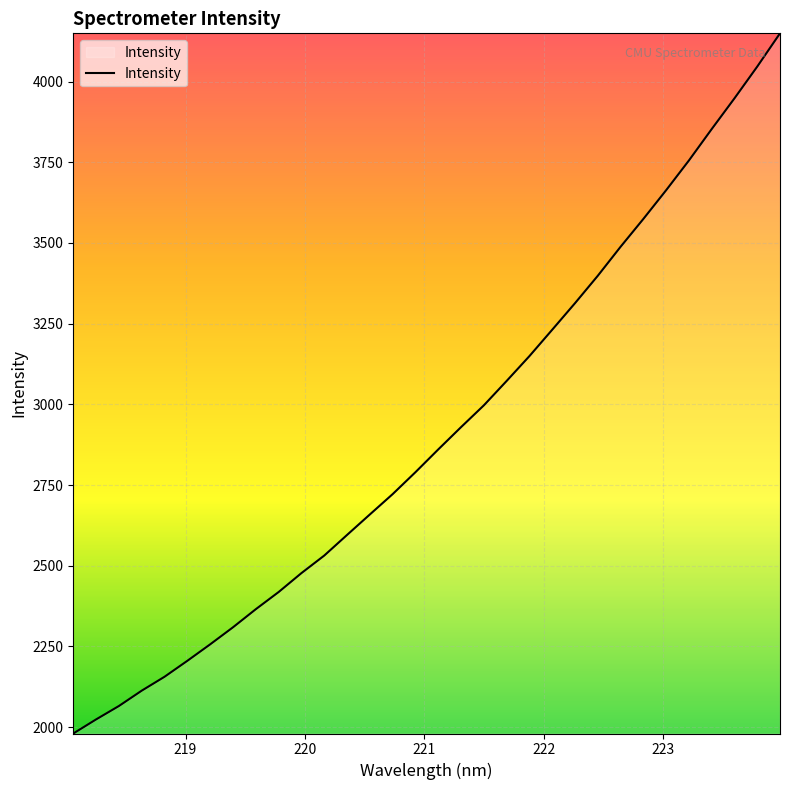

What is the smallest value displayed?

1980.2